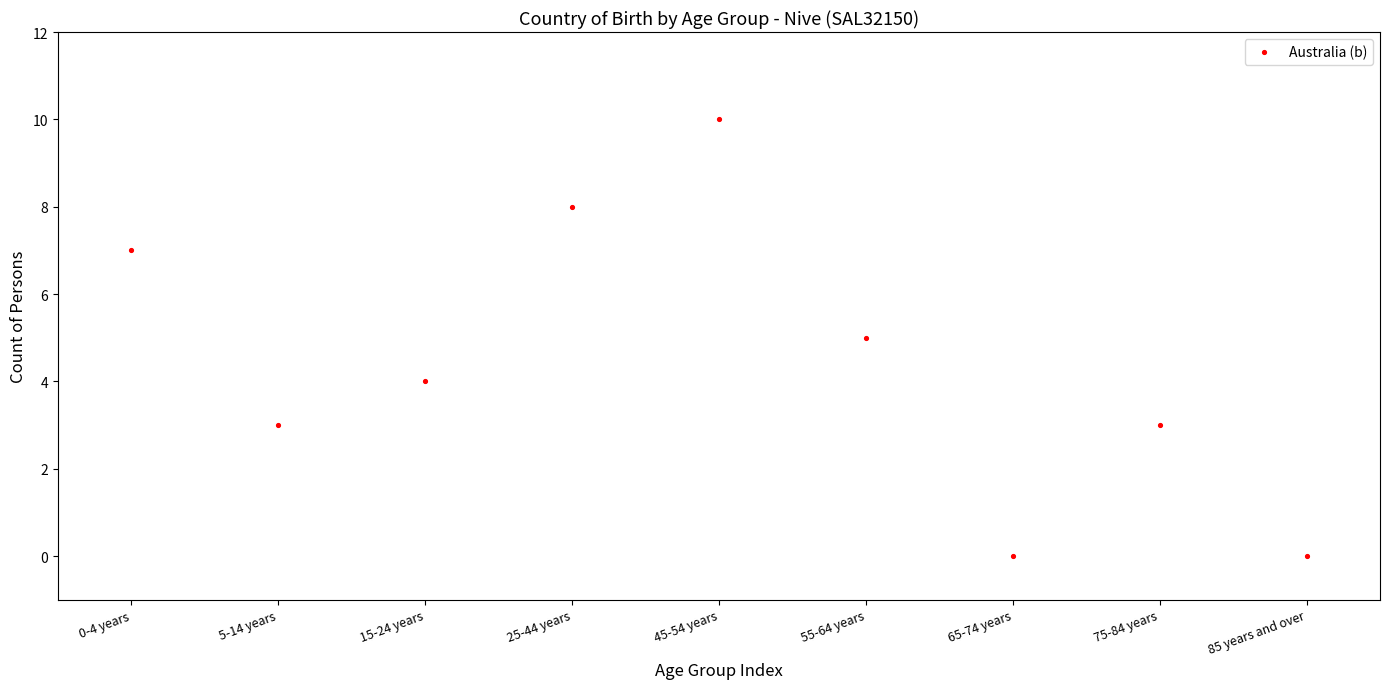

What is the average Y value?

4